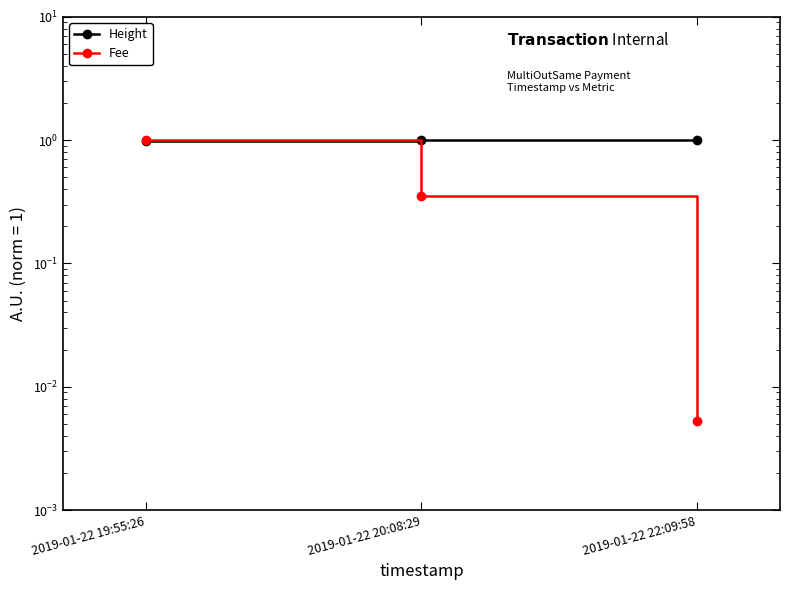

Is it true that Height equals 1.7 at 2019-01-22 19:55:26?

False